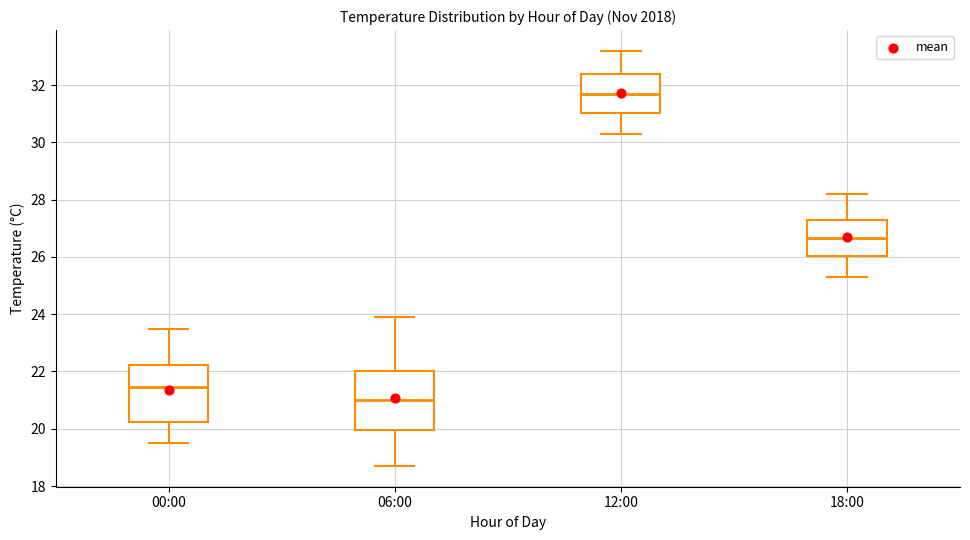

Which box's median line is the highest?

12:00